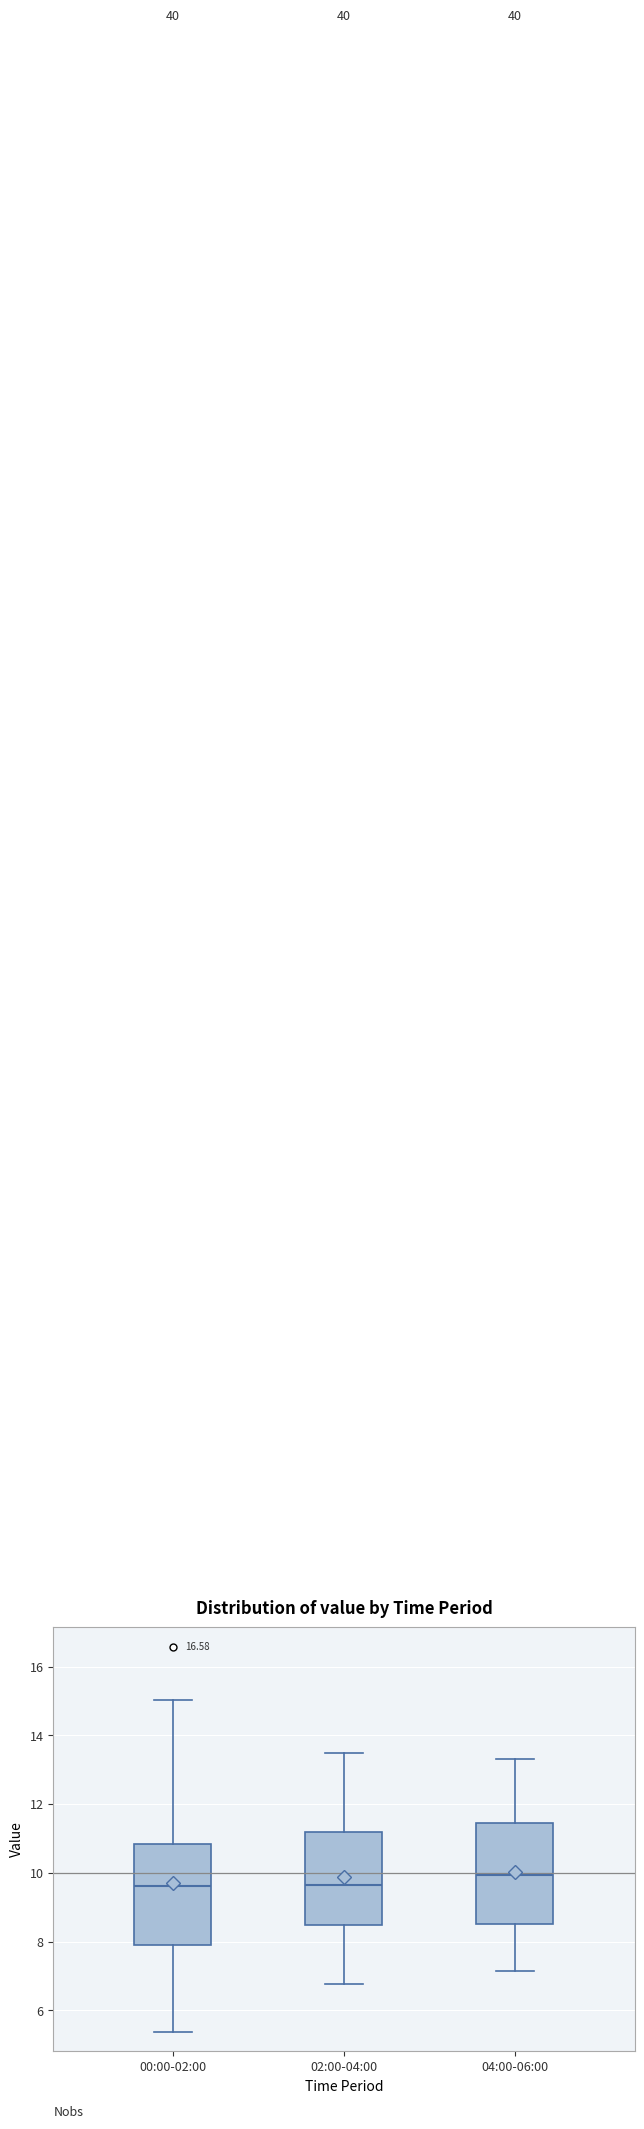

Reading left to right, read every box against the y-axis: the position of its median line, the range the box covers, and the ends of its whiskers. The values are not printed on the chart, so give them approximately, as read against the axis.

00:00-02:00: median 9.6, box 7.8 to 10.8, whiskers 5.4 to 15.0
02:00-04:00: median 9.6, box 8.4 to 11.2, whiskers 6.8 to 13.6
04:00-06:00: median 10.0, box 8.6 to 11.4, whiskers 7.2 to 13.4